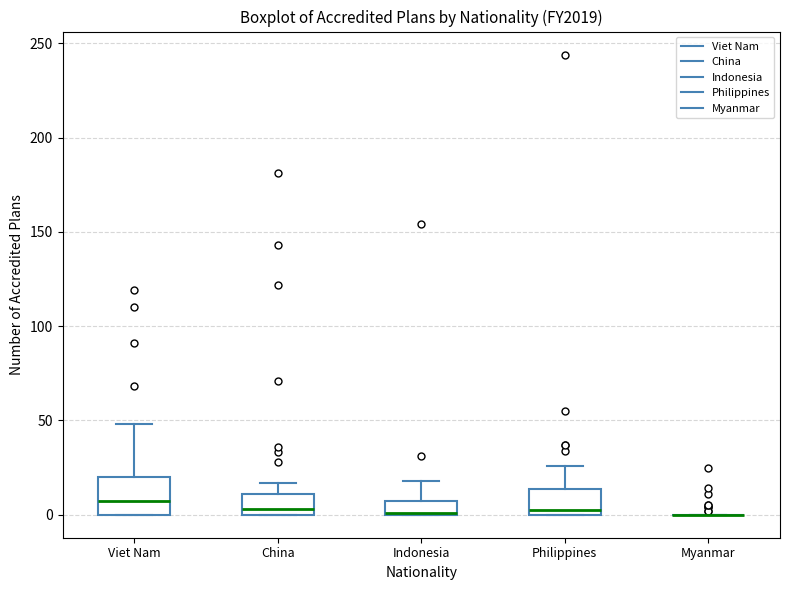

Which box is the tallest, from its lower edge to its upper edge?

Viet Nam